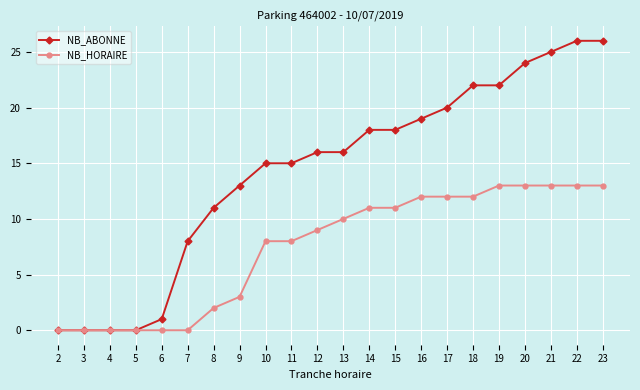

Which series has the largest range (max minus min)?

NB_ABONNE